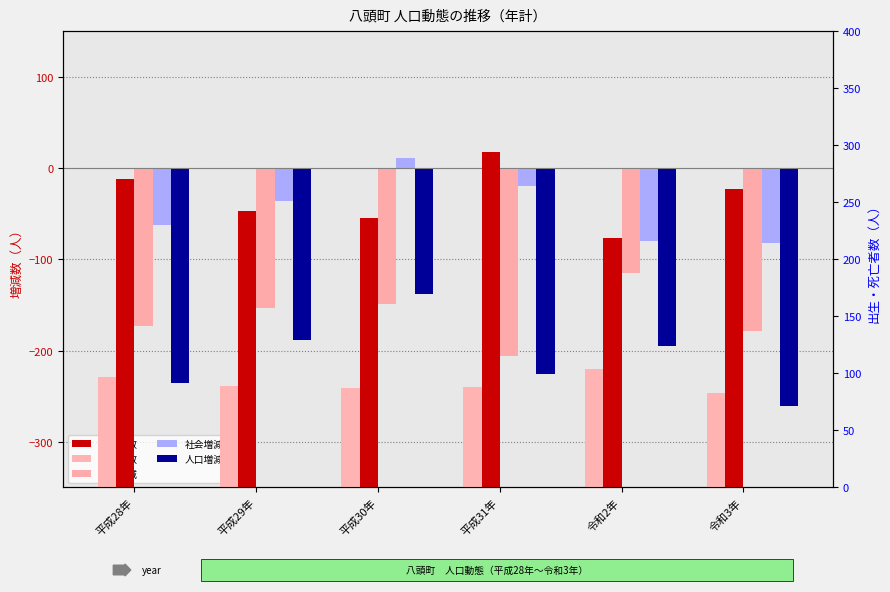

How many categories are shown in the chart?

6